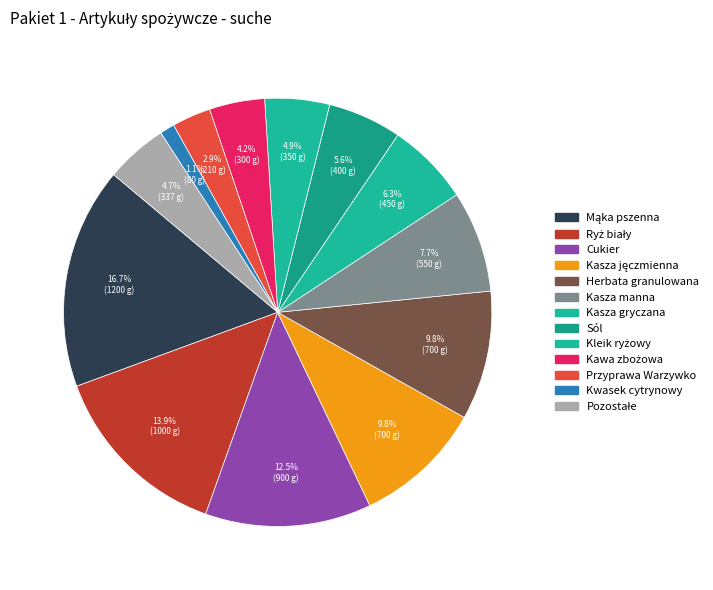

Count the number of slices in the pie.

13